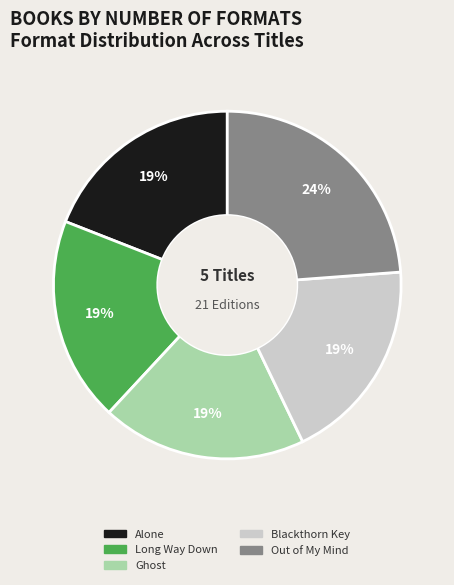

To the nearest percent, what is the average slice percentage?

20%